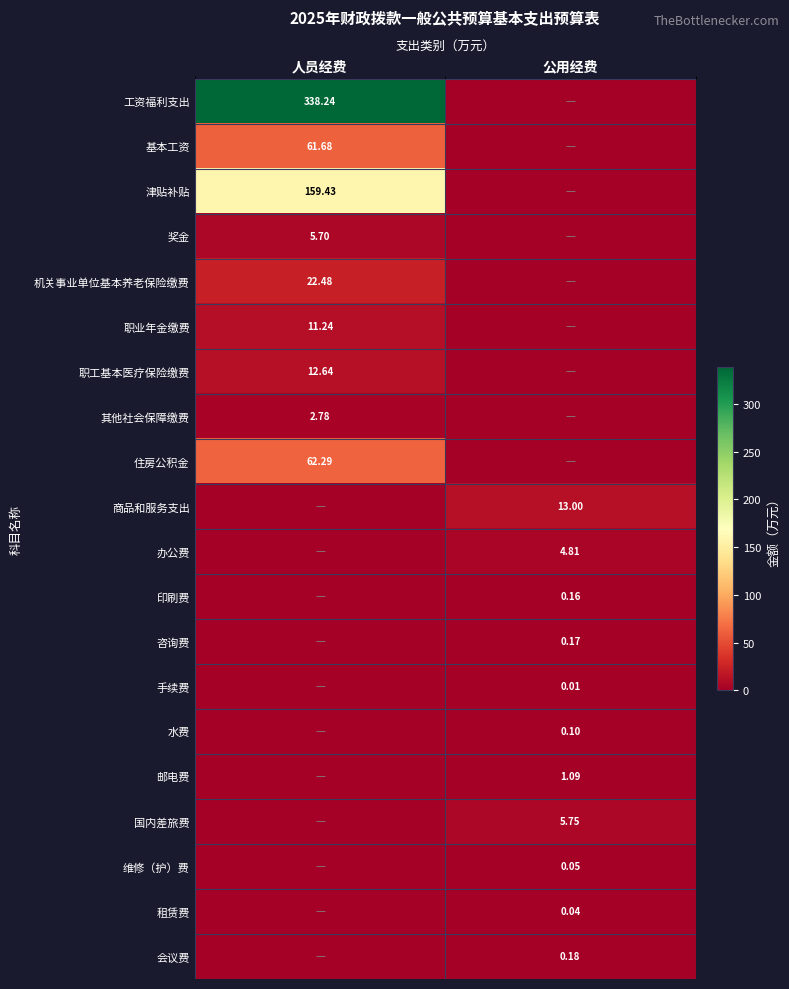

Which has a higher value, 公用经费 or 人员经费?

人员经费